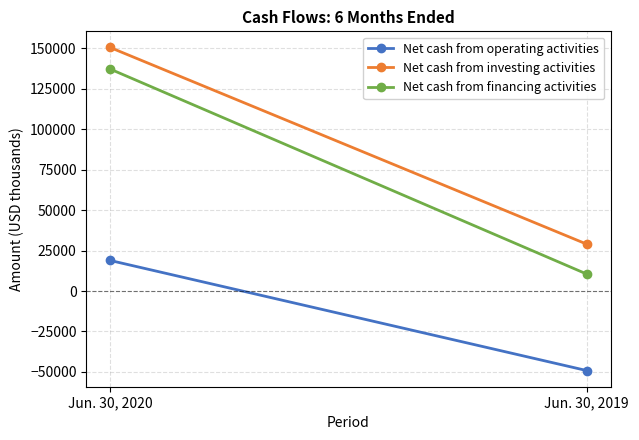

At how many categories does at least one series exceed 137506?

1